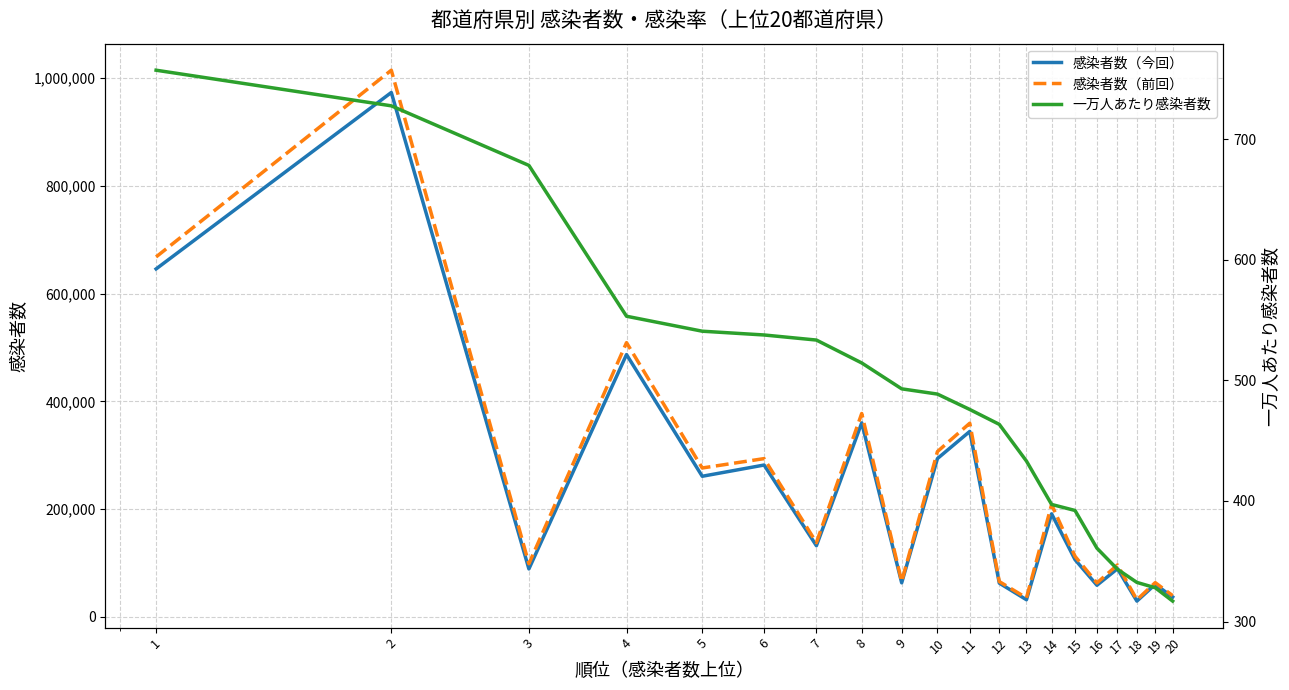

Which category has the highest value in the 一万人あたり感染者数 series?

1